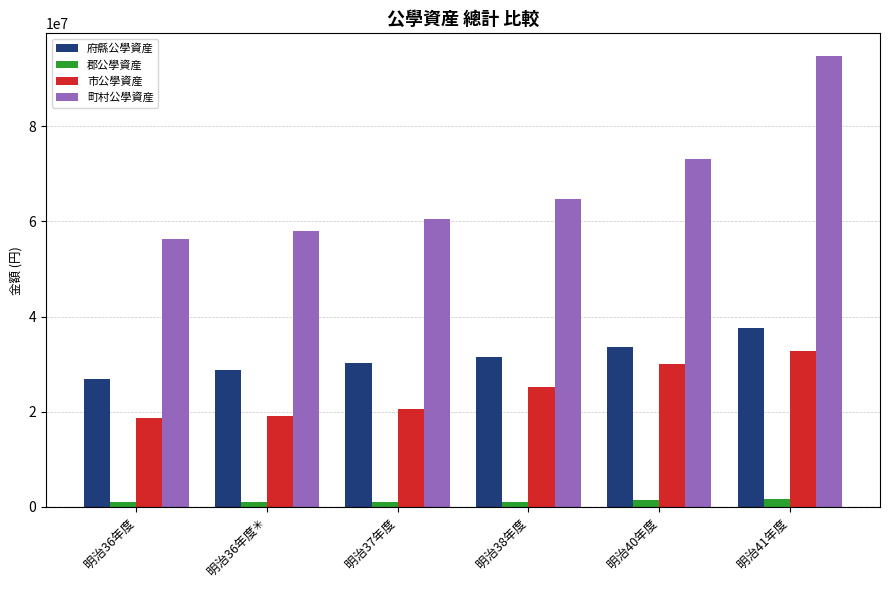

What is the lowest value of the 郡公學資産 series?

979273